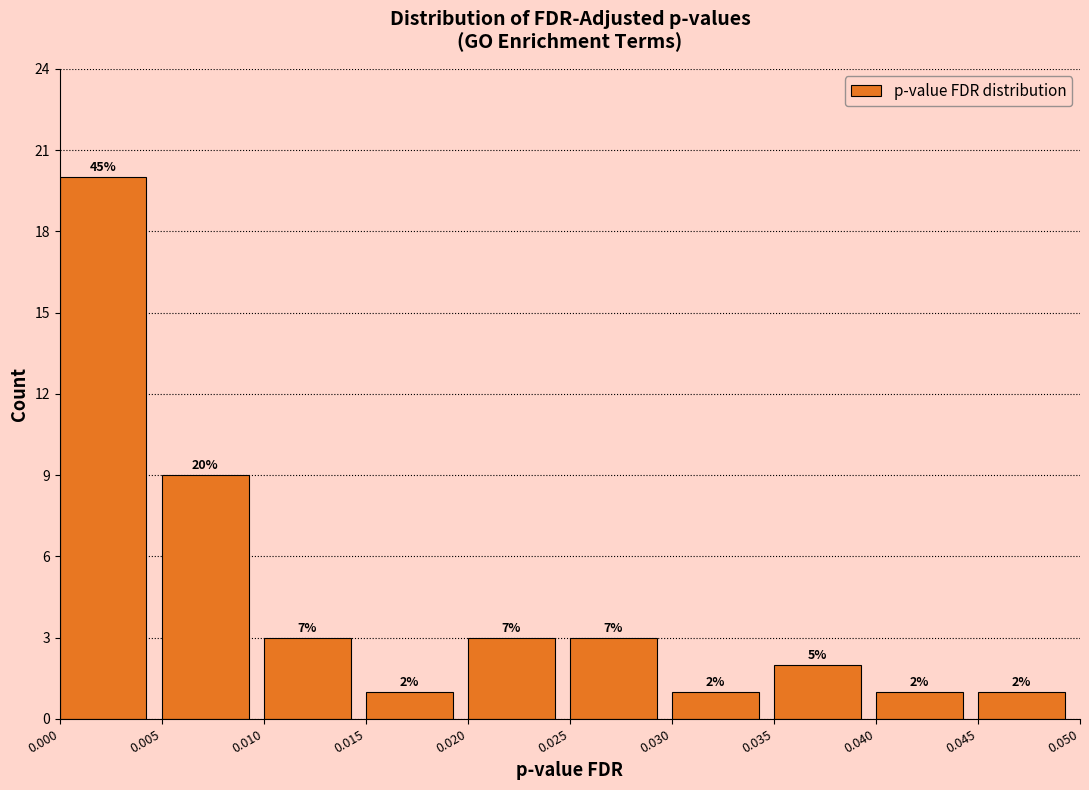

Over which range of the x-axis is the bar tallest?

0.000 to 0.005